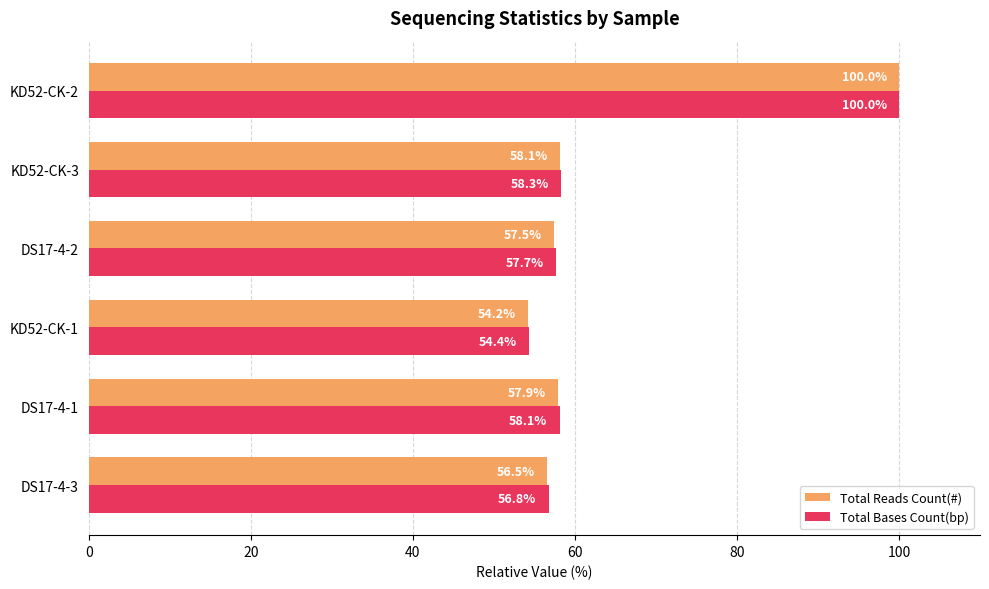

Which category has the highest value in the Total Reads Count(#) series?

KD52-CK-2